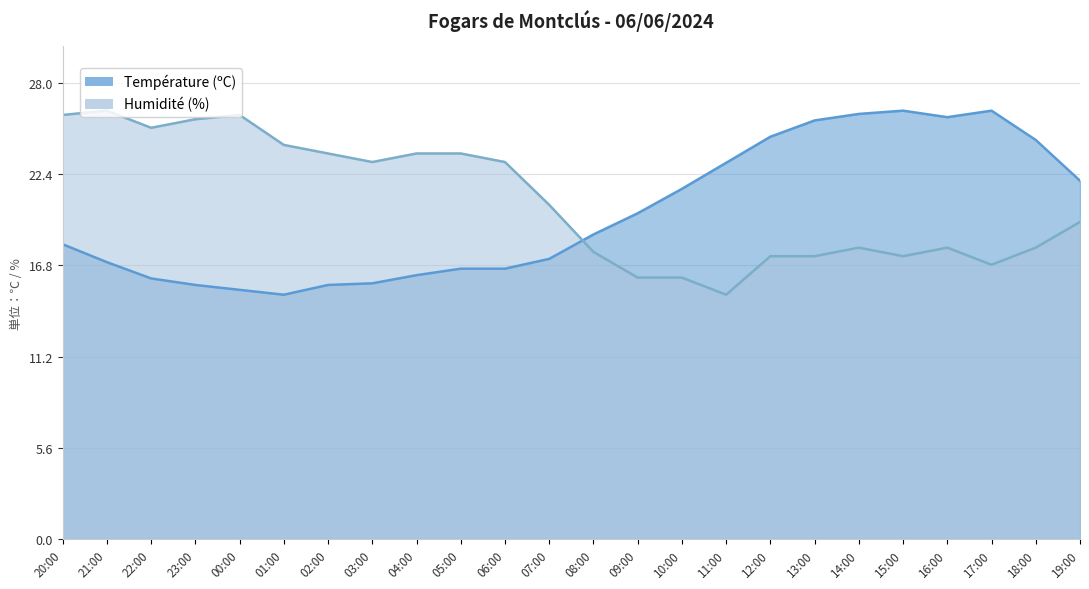

What is the difference between the Température (ºC) values at 22:00 and 13:00?

9.7